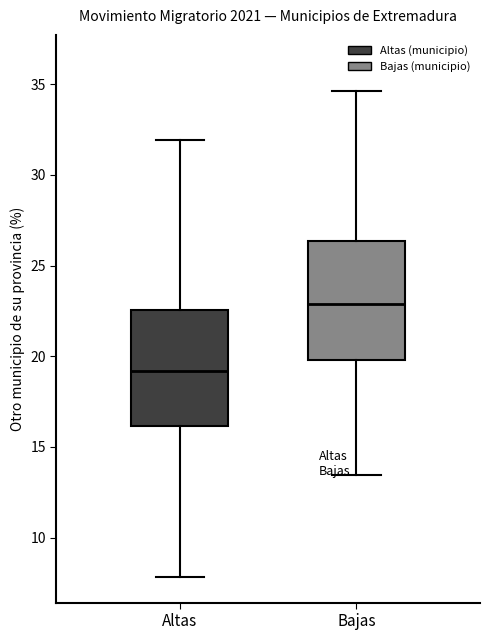

Where is the upper edge of the box for Altas on the y-axis? The values are not printed on the chart, so give them approximately, as read against the axis.

22.5